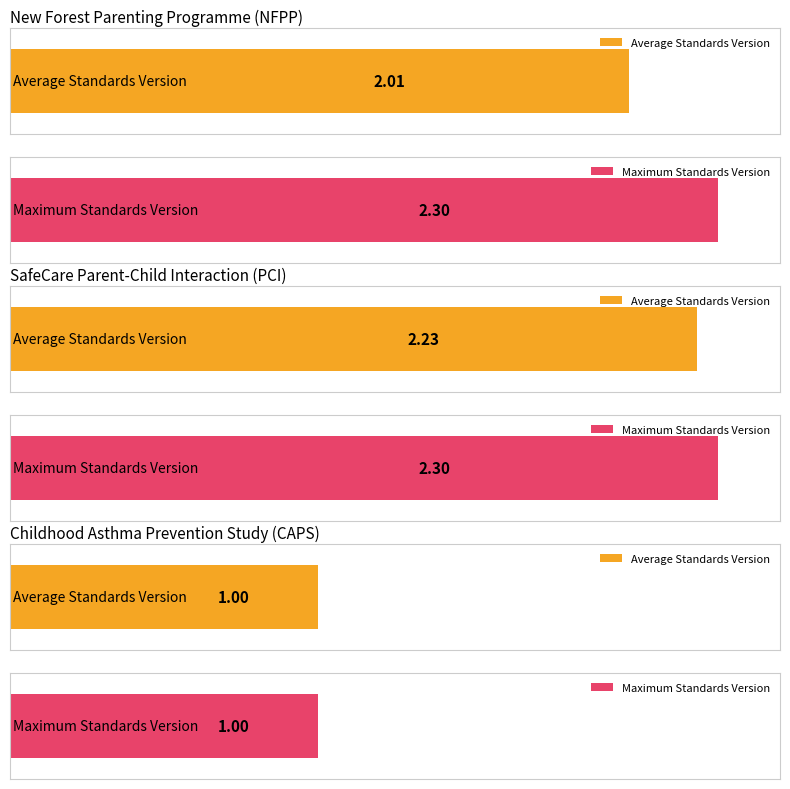

Where is Maximum Standards Version nearest to the value 2?

New Forest Parenting Programme (NFPP)